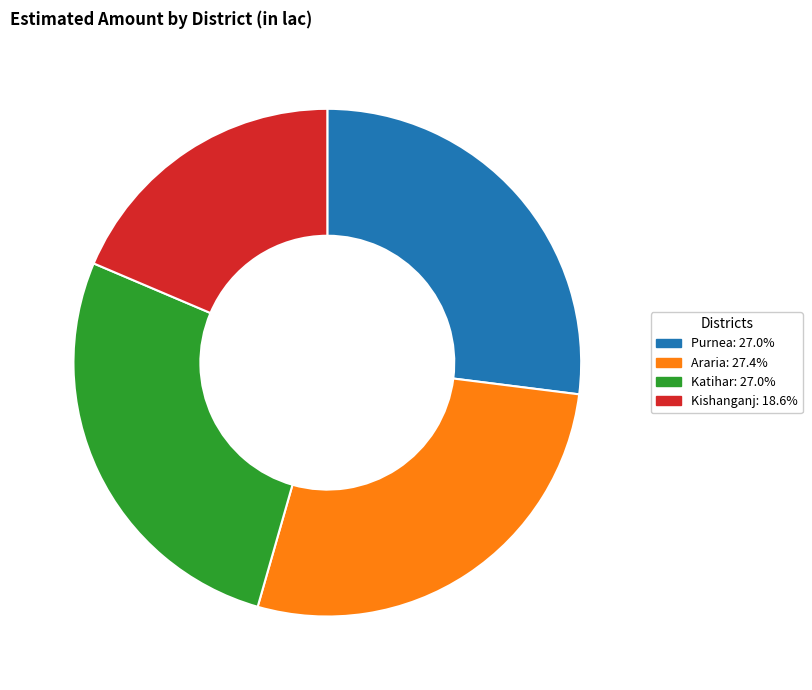

What is the ratio of the value at Kishanganj to the value at Purnea?

0.7